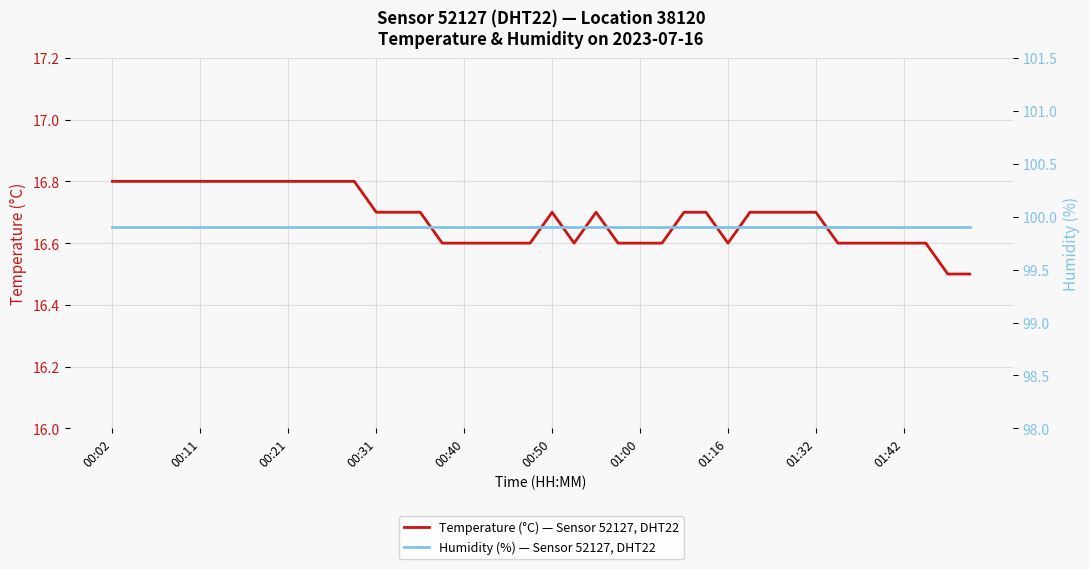

Which series has the largest range (max minus min)?

Temperature (°C) — Sensor 52127, DHT22